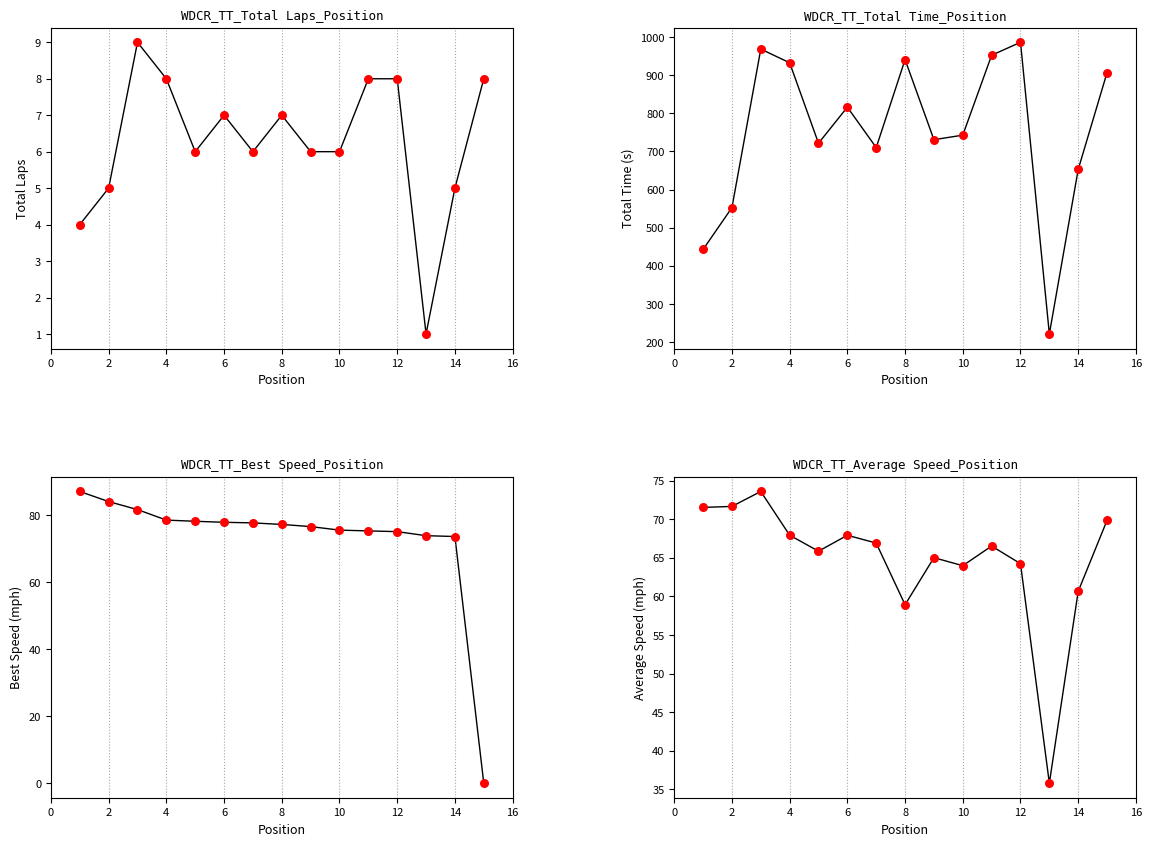

Which series has the largest total across all categories?

Total Time